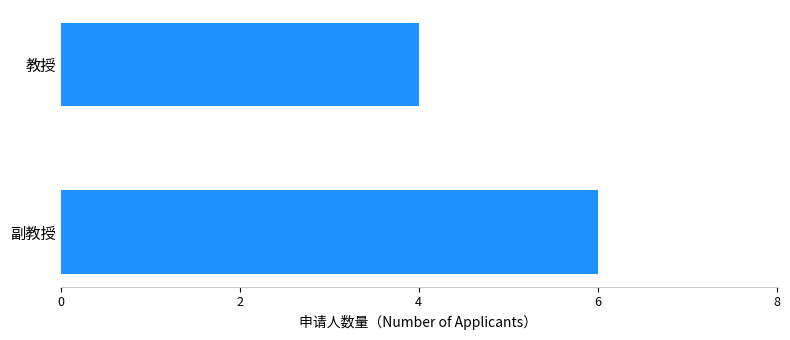

List the labels in order of value, smallest first.

教授, 副教授